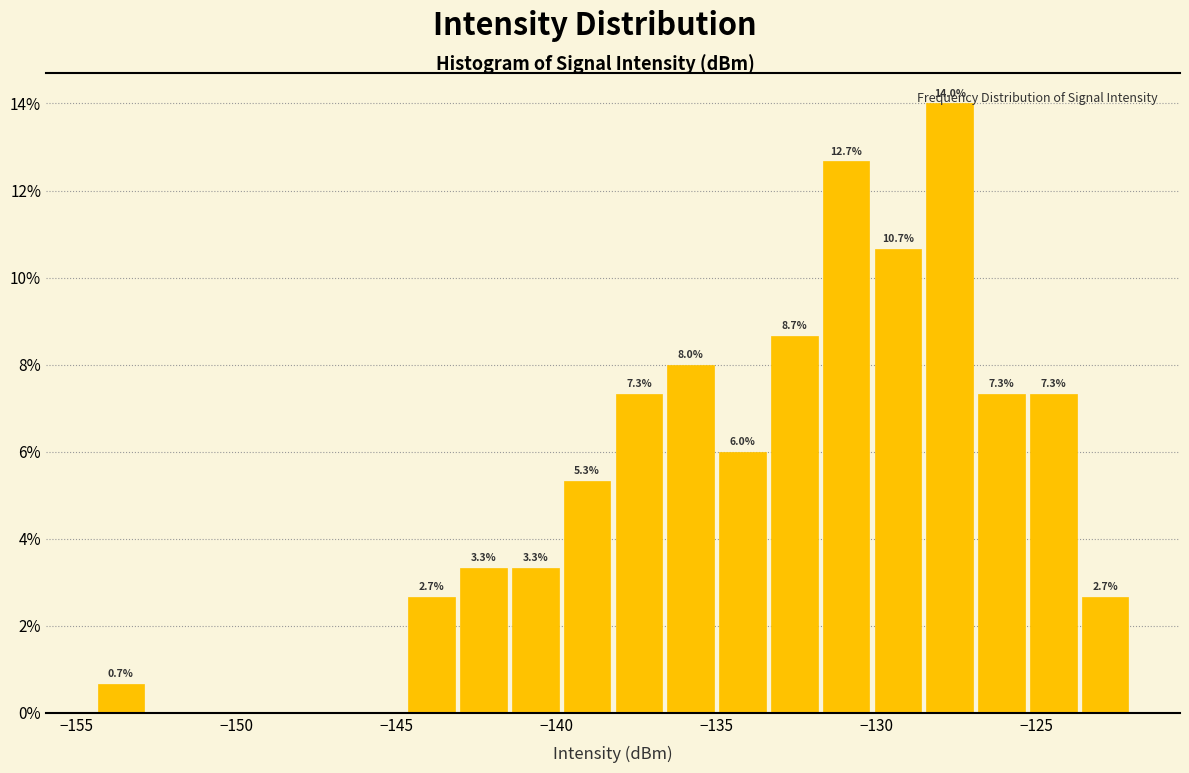

Read against the x-axis, roughly where is the centre of the tallest bar?

-127.5